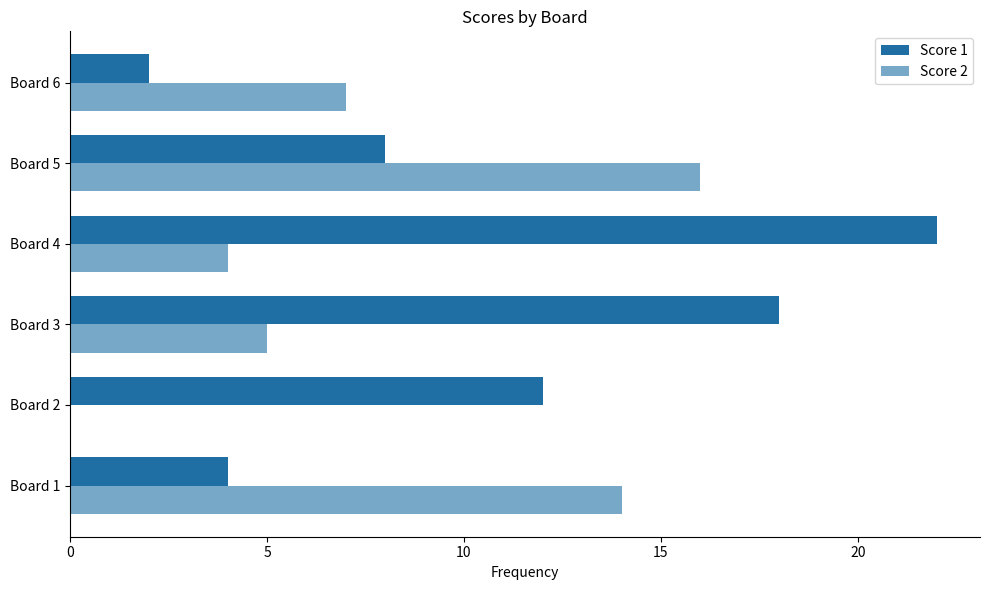

Which series has the largest total across all categories?

Score 1